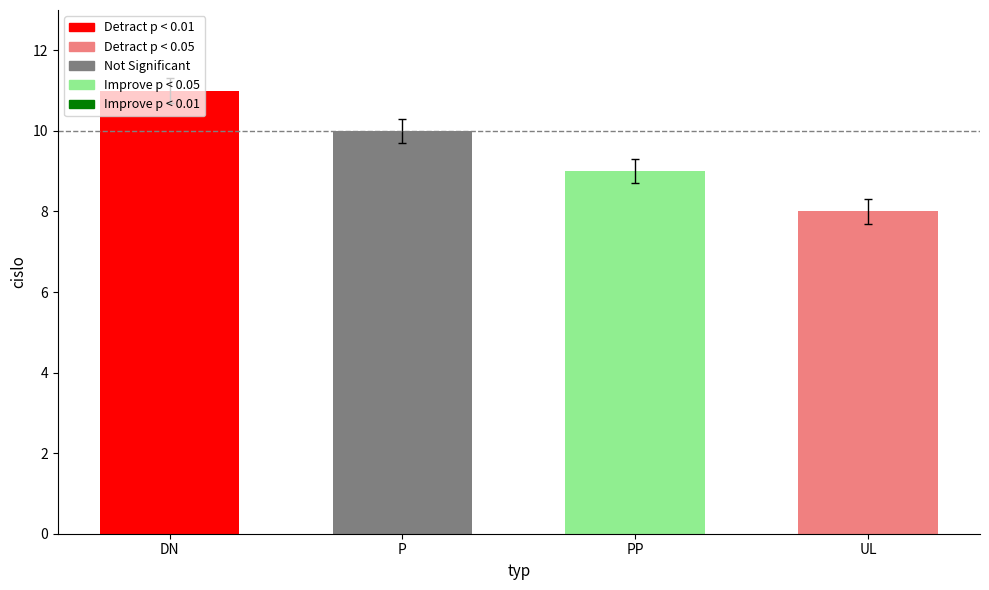

What is the value of the 3rd bar from the left?

9